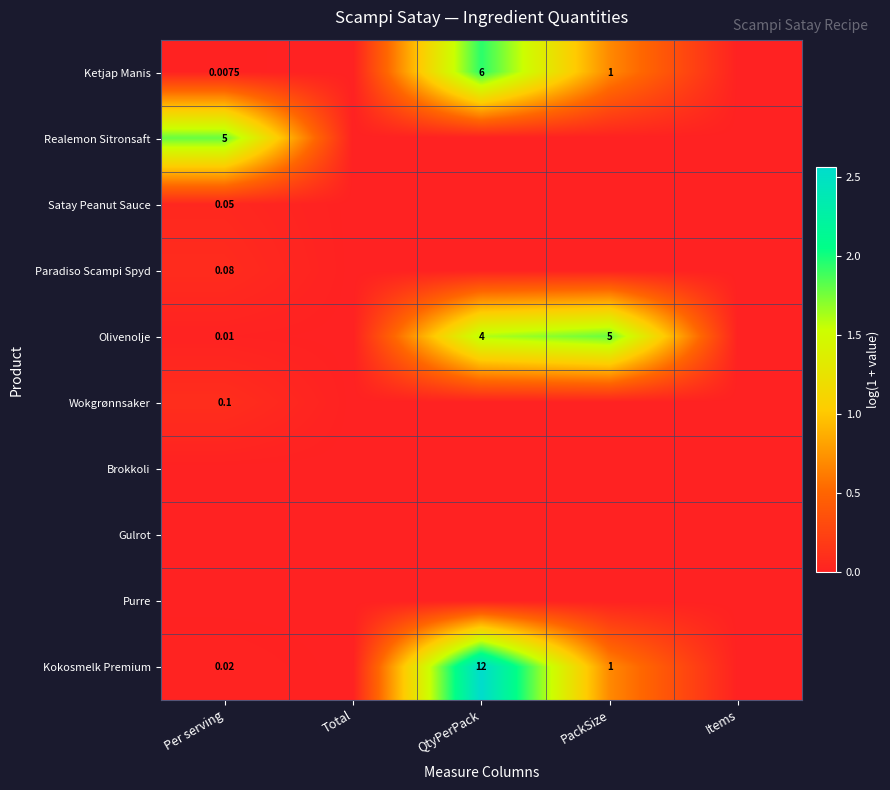

Rank the series at PackSize from highest to lowest value.

Olivenolje, Ketjap Manis, Kokosmelk Premium, Realemon Sitronsaft, Satay Peanut Sauce, Paradiso Scampi Spyd, Wokgrønnsaker, Brokkoli, Gulrot, Purre